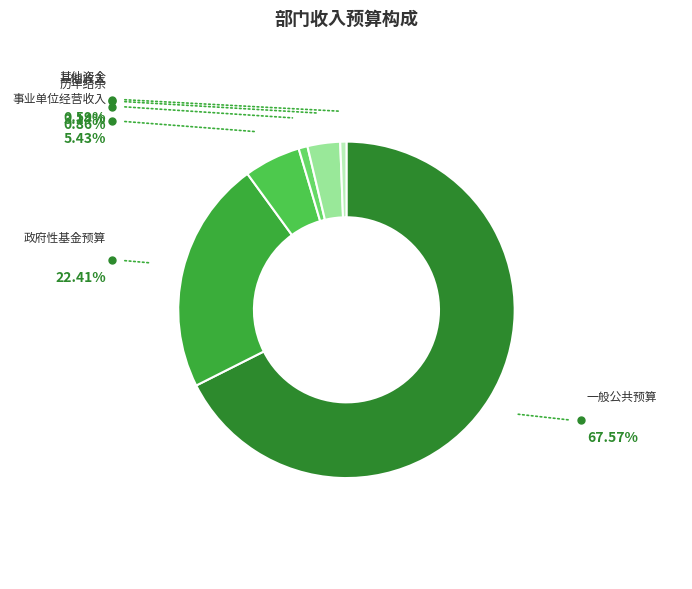

What is the largest slice in the pie chart?

一、一般公共预算